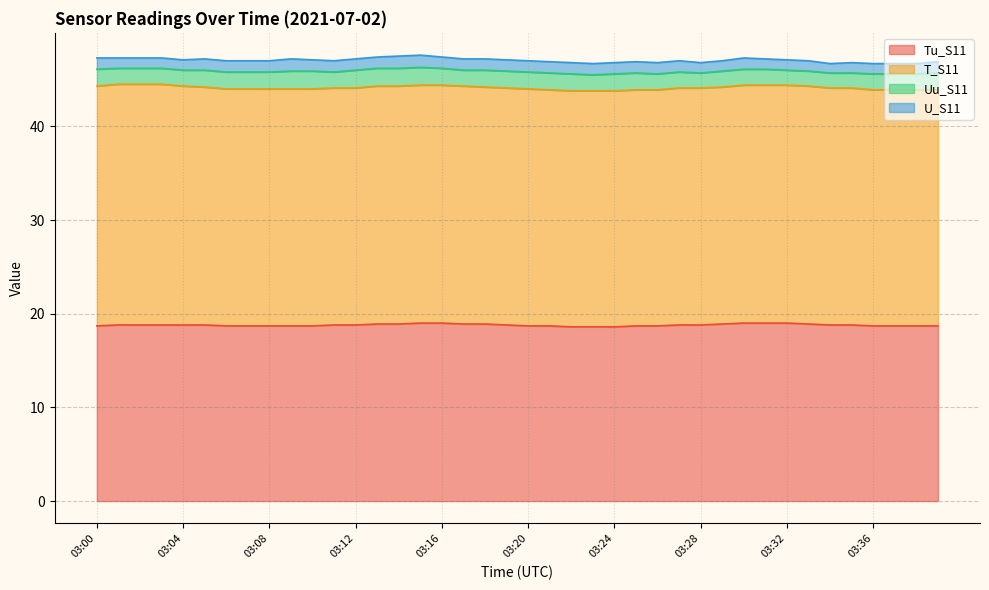

Which series has the widest spread of values?

T_S11